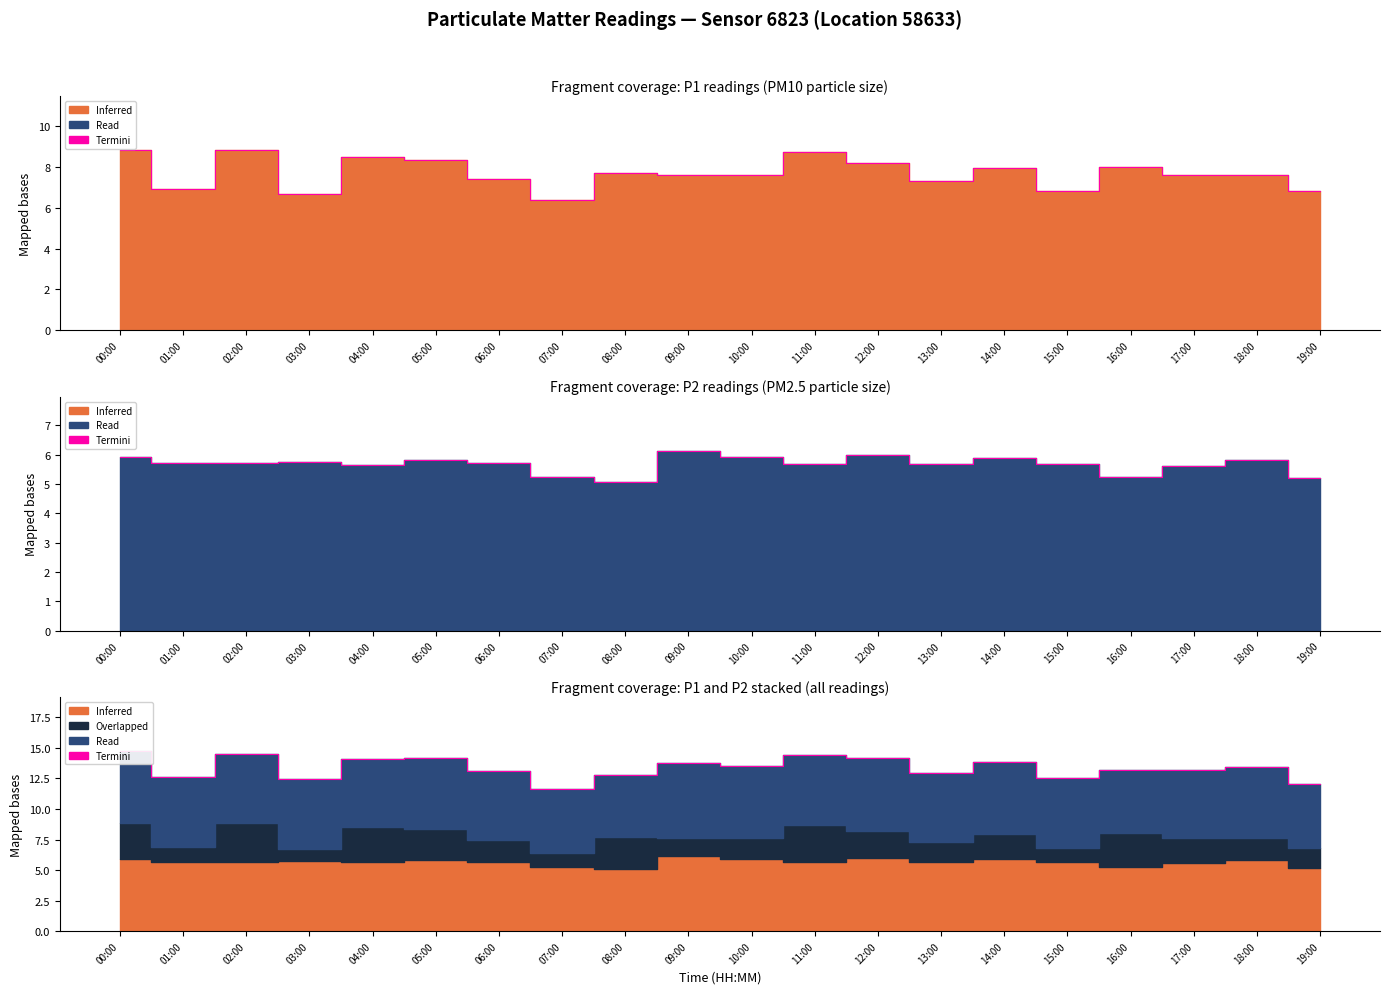

The value at 08:00 is 12.8. True or false?

True